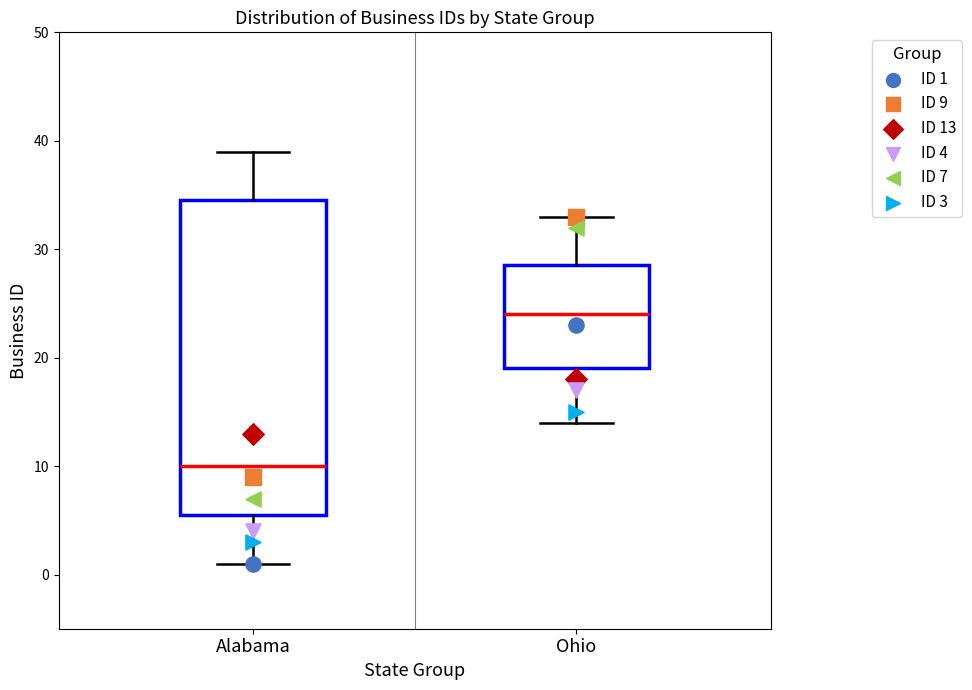

Where is the upper edge of the box for Alabama on the y-axis? The values are not printed on the chart, so give them approximately, as read against the axis.

35